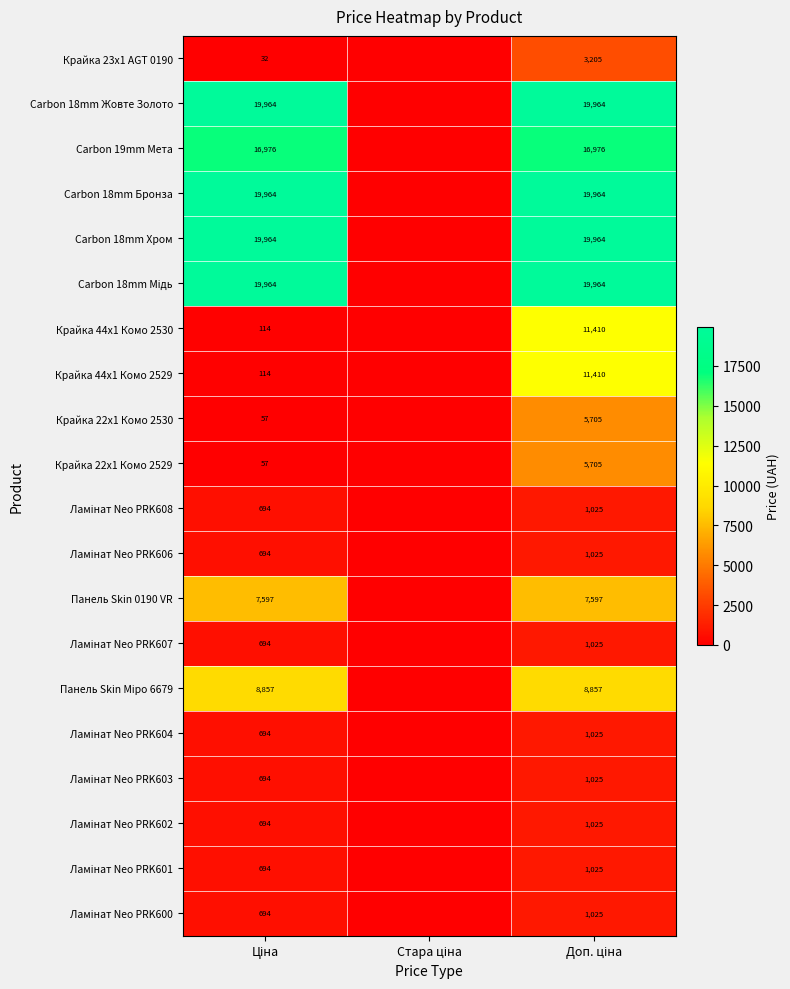

The value of Крайка 22x1 Комо 2529 at Стара ціна is 0.0. True or false?

True